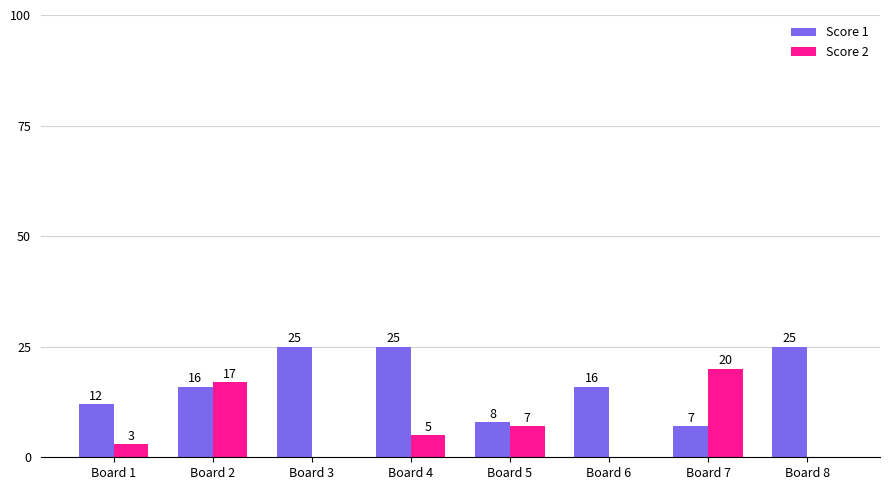

Reading right to left, what are all the values shown in this chart?

Score 1: 25	7	16	8	25	25	16	12
Score 2: 0	20	0	7	5	0	17	3